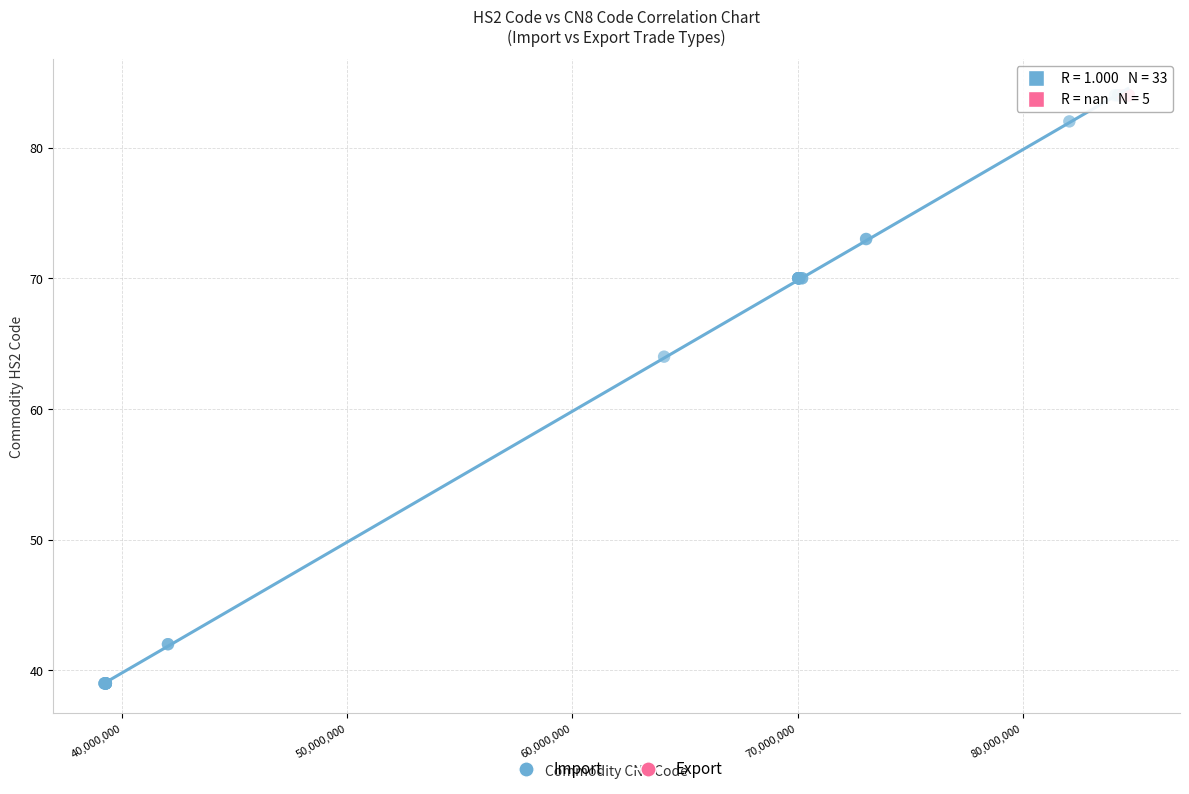

Which series contains the lowest Y value?

Import